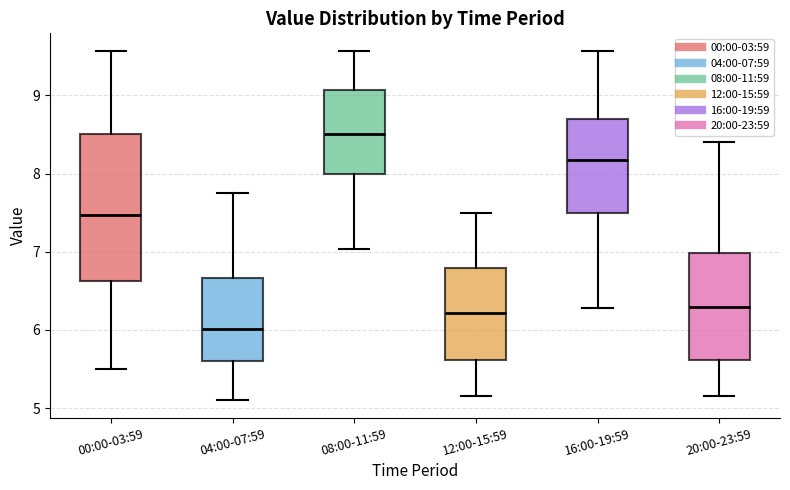

Reading left to right, transcribe this box plot: for each box, give where its median line is, the range the box spans, and where its two whiskers end, as read against the y-axis. The values are not printed on the chart, so give them approximately, as read against the axis.

00:00-03:59: median 7.5, box 6.6 to 8.5, whiskers 5.5 to 9.6
04:00-07:59: median 6.0, box 5.6 to 6.7, whiskers 5.1 to 7.8
08:00-11:59: median 8.5, box 8.0 to 9.1, whiskers 7.0 to 9.6
12:00-15:59: median 6.2, box 5.6 to 6.8, whiskers 5.2 to 7.5
16:00-19:59: median 8.2, box 7.5 to 8.7, whiskers 6.3 to 9.6
20:00-23:59: median 6.3, box 5.6 to 7.0, whiskers 5.2 to 8.4